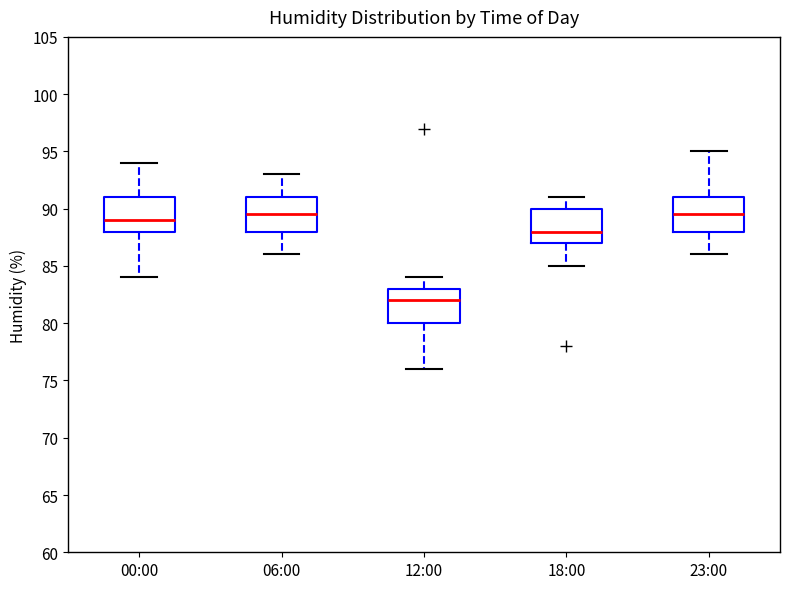

Which box has the lowest median line?

12:00